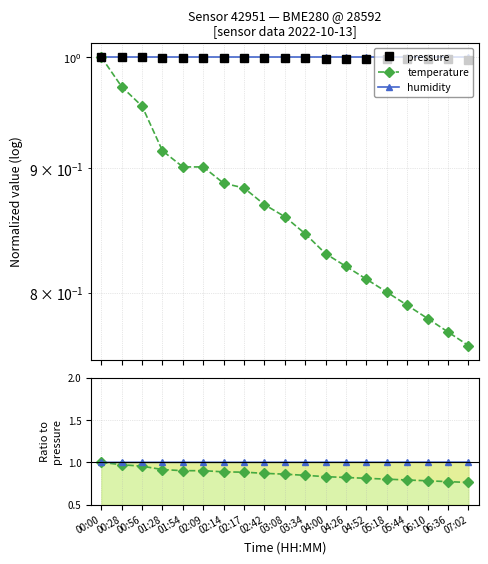

At which category is the sum across all series the highest?

00:00